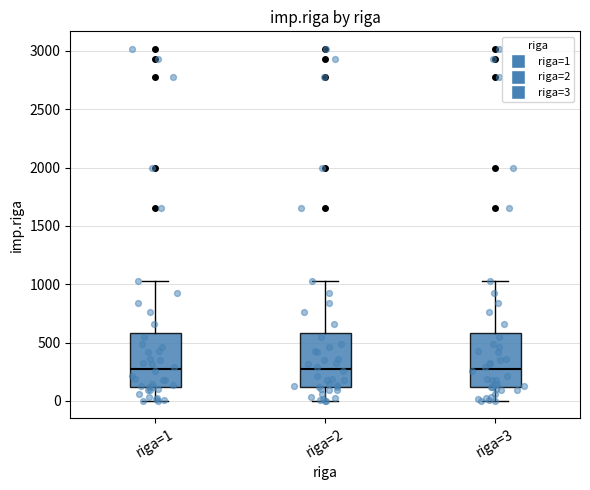

Where is the upper edge of the box for riga=1 on the y-axis? The values are not printed on the chart, so give them approximately, as read against the axis.

600